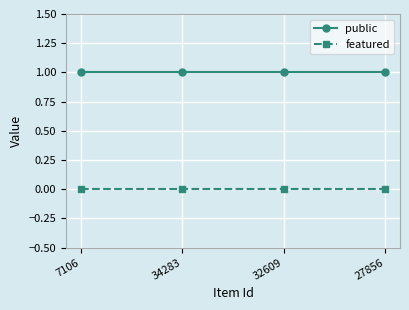

At how many categories does at least one series exceed 0?

4